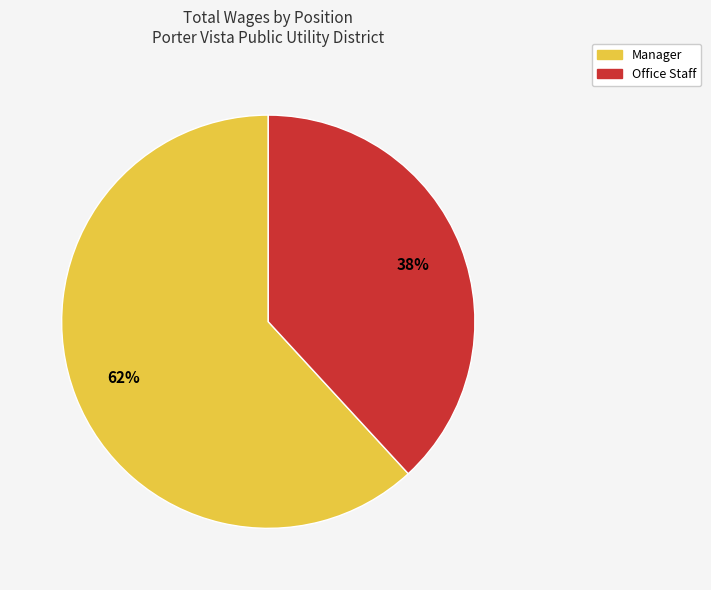

Count the number of slices in the pie.

2